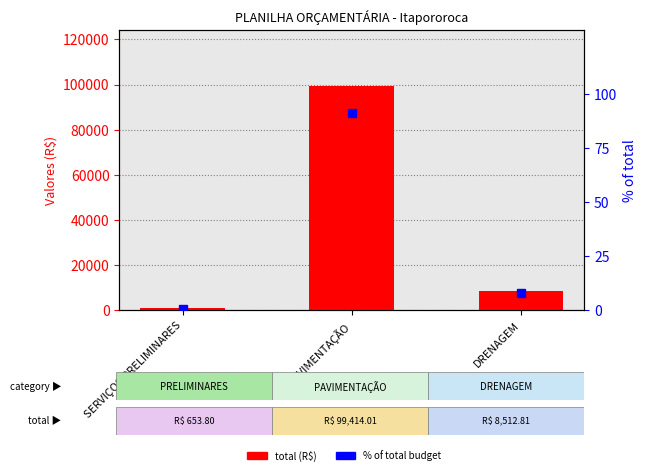

Which has a higher value, DRENAGEM or SERVIÇOS PRELIMINARES?

DRENAGEM